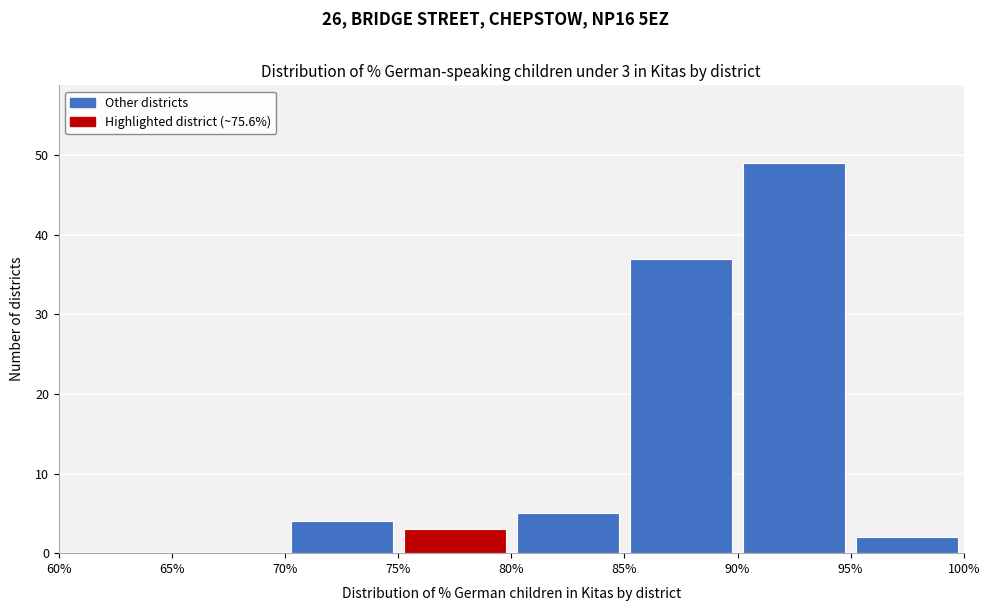

Which range on the x-axis has the tallest bar?

90% to 95%